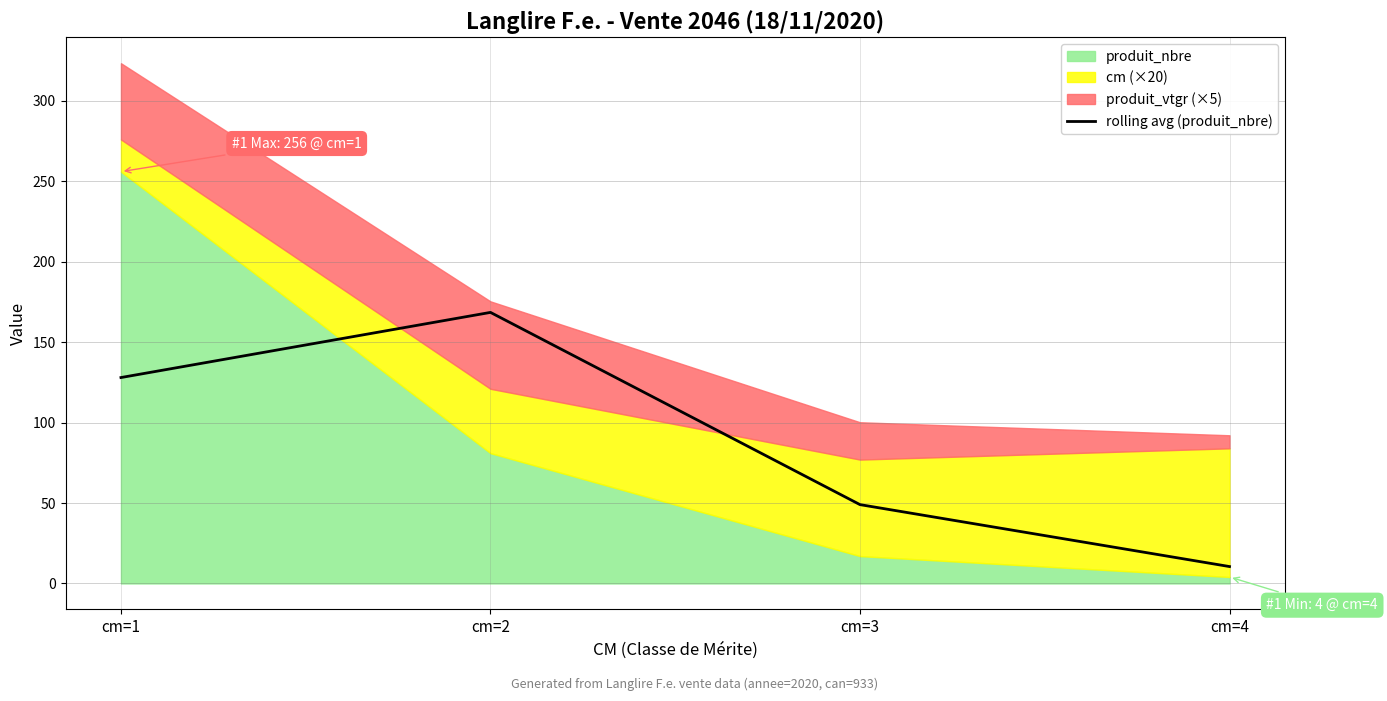

Reading left to right, list all the values displayed in this chart.

cm=1=128.0	cm=2=168.5	cm=3=49.0	cm=4=10.5